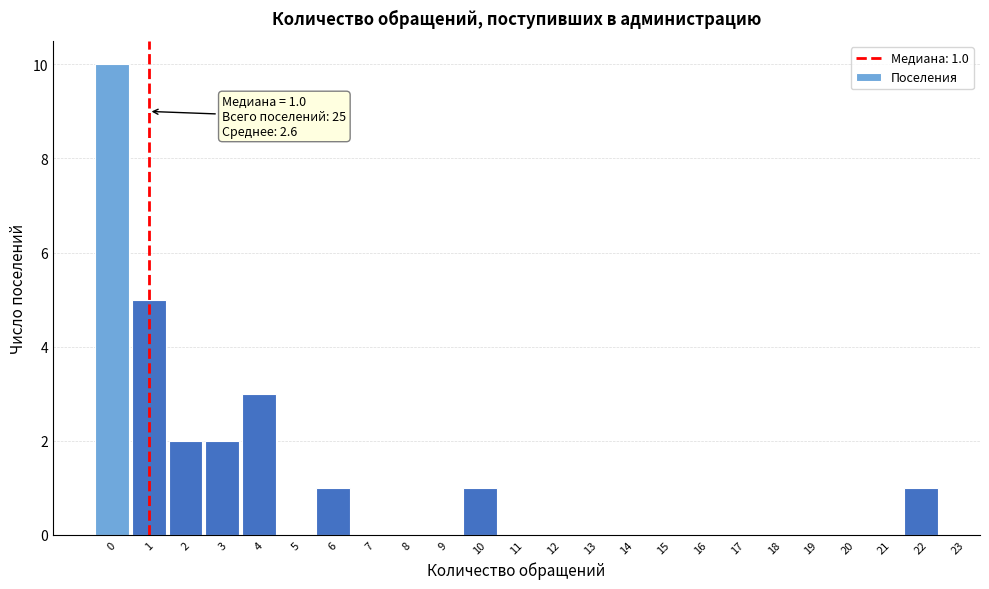

Which range on the x-axis has the tallest bar?

-0.5 to 0.5